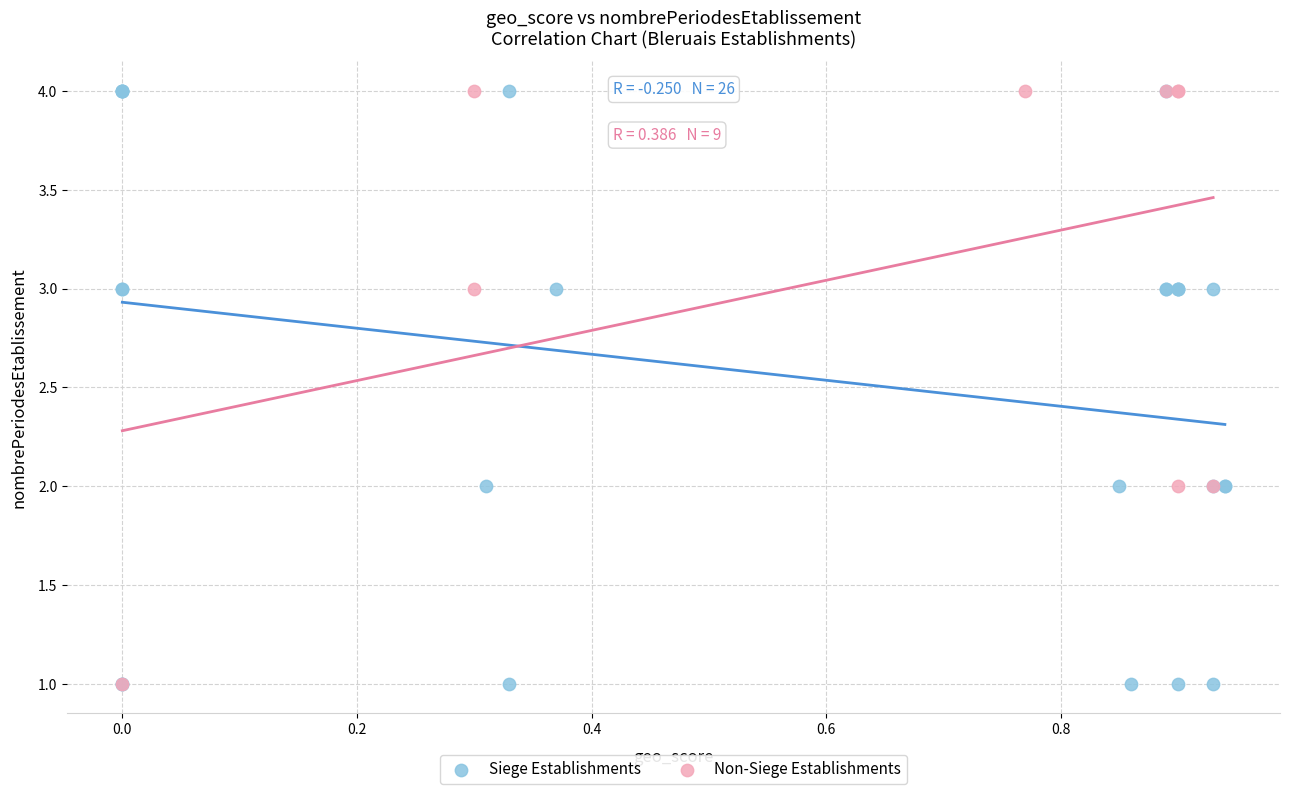

What are all the series names shown in the legend?

Siege Establishments, Non-Siege Establishments